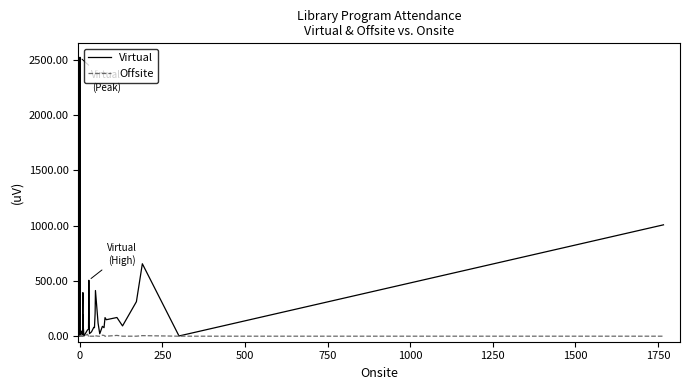

True or false: Virtual and Offsite cross at least once.

False